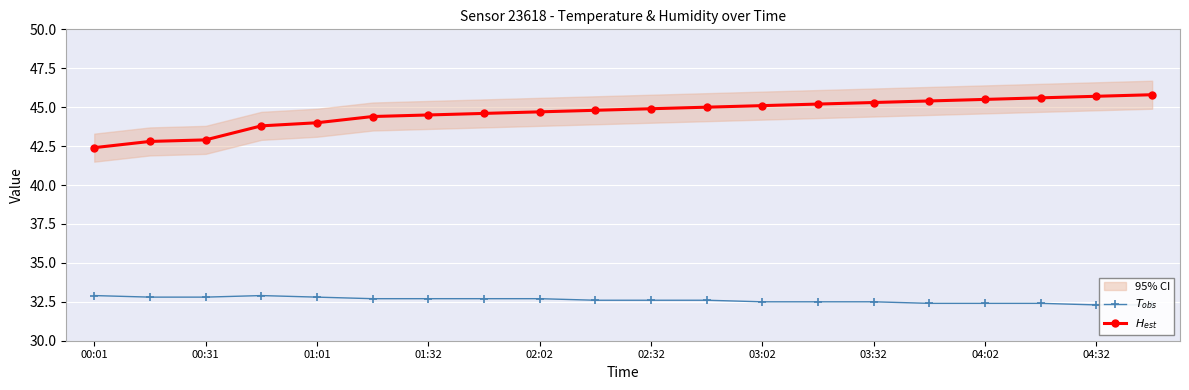

What is the minimum value for $H_{est}$?

42.4